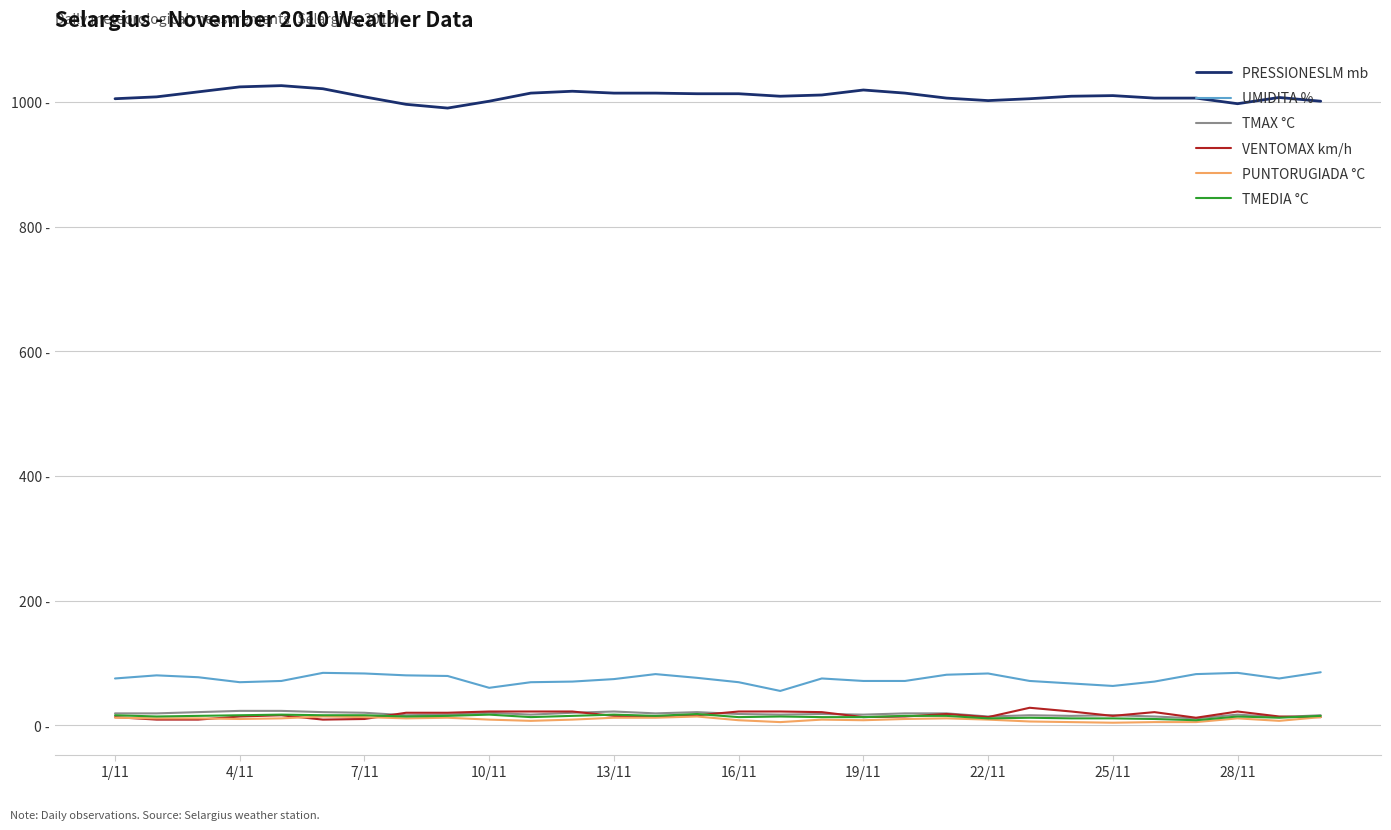

Rank the series by their maximum value, from highest to lowest.

PRESSIONESLM mb, UMIDITA %, VENTOMAX km/h, TMAX °C, TMEDIA °C, PUNTORUGIADA °C